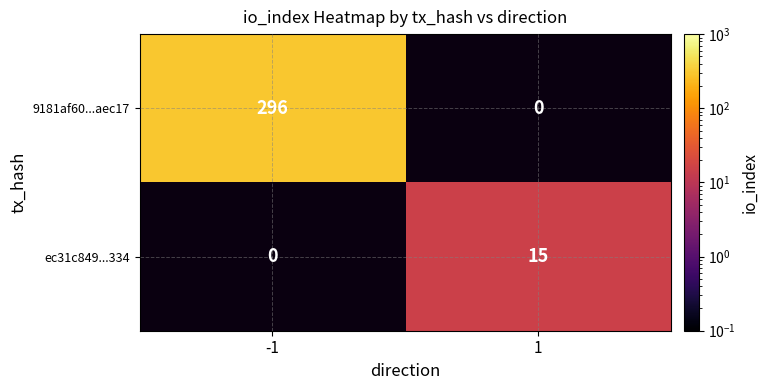

Which has a higher value, 1 or -1?

-1